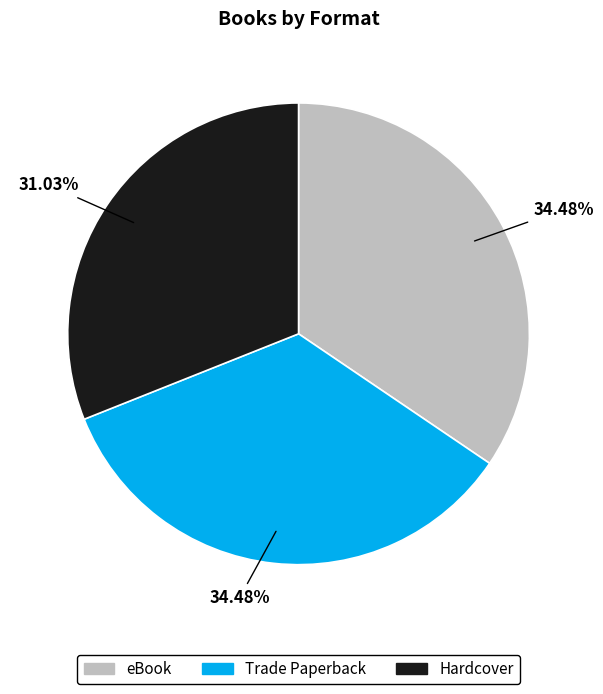

Which slice is the smallest?

Hardcover